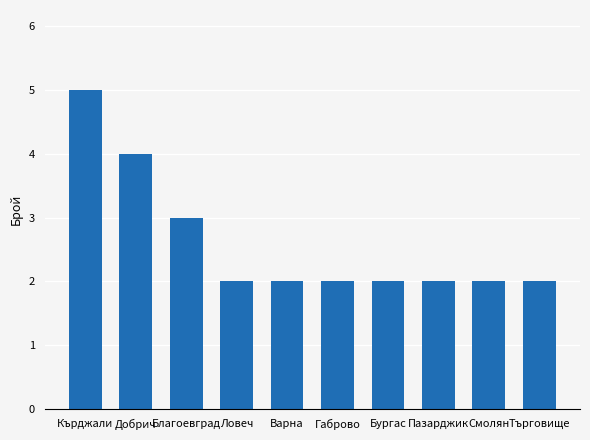

What position from the left is Кърджали?

1